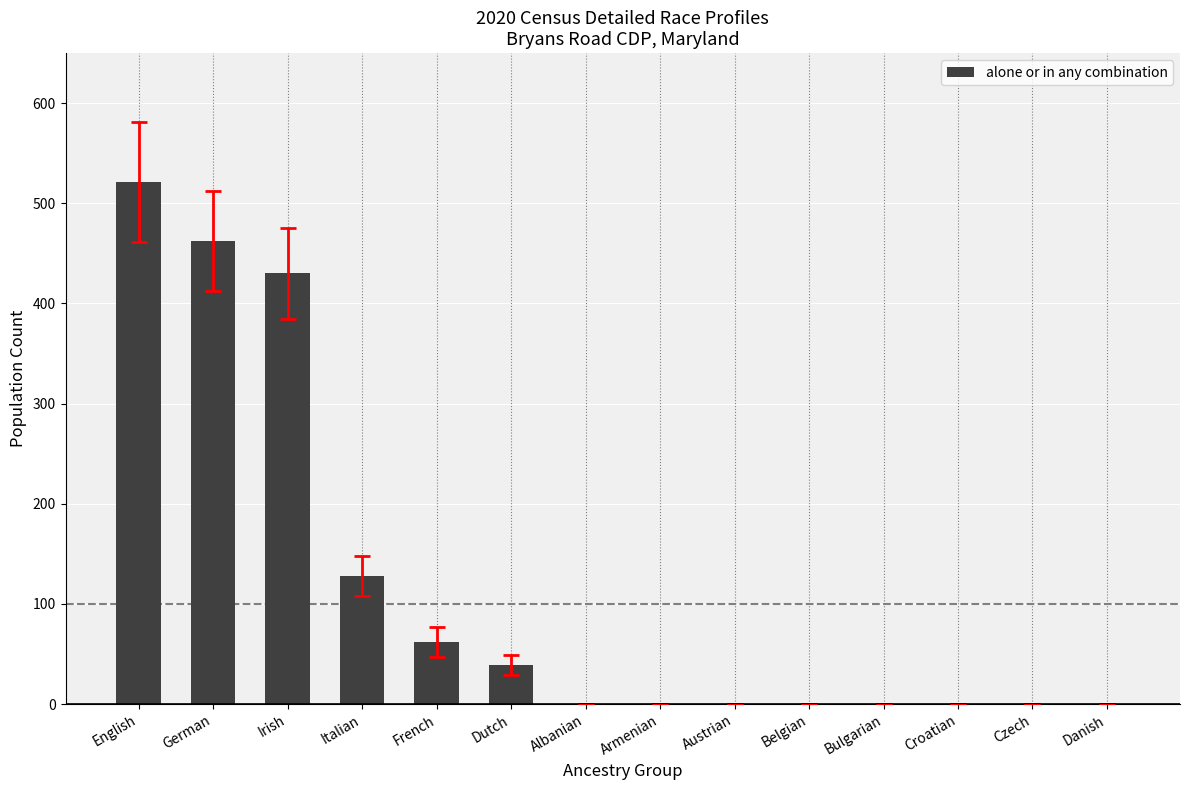

The chart shows a value of 0 at Armenian. True or false?

True